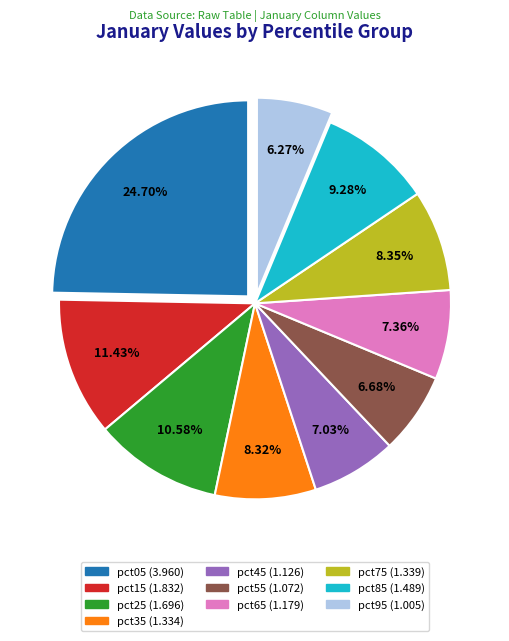

To the nearest percent, what portion does pct25 represent?

11%